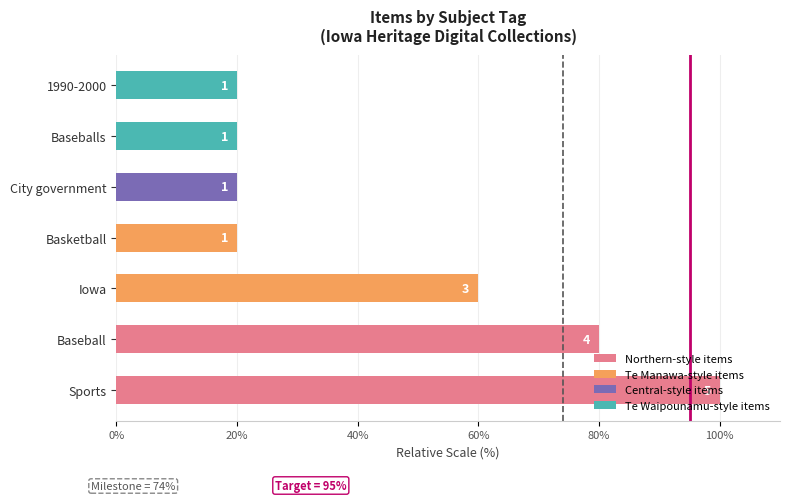

How many bars are there in total?

7